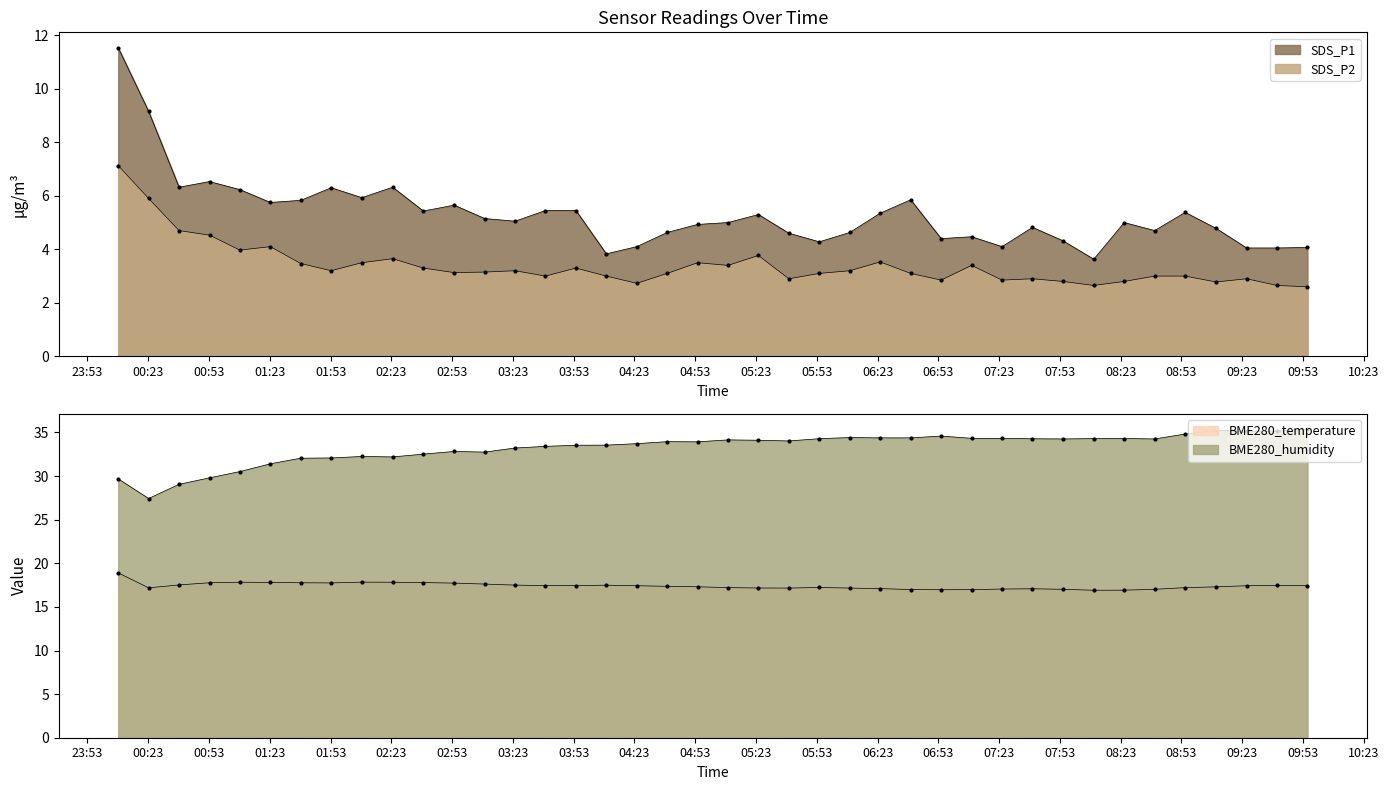

Which series has the largest range (max minus min)?

BME280_humidity